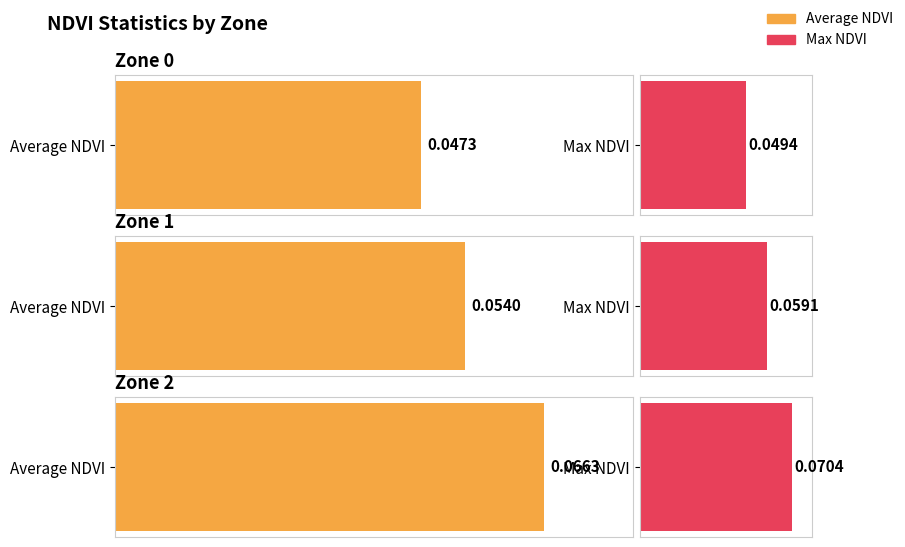

Rank the series by their average value, from highest to lowest.

Max NDVI, Average NDVI